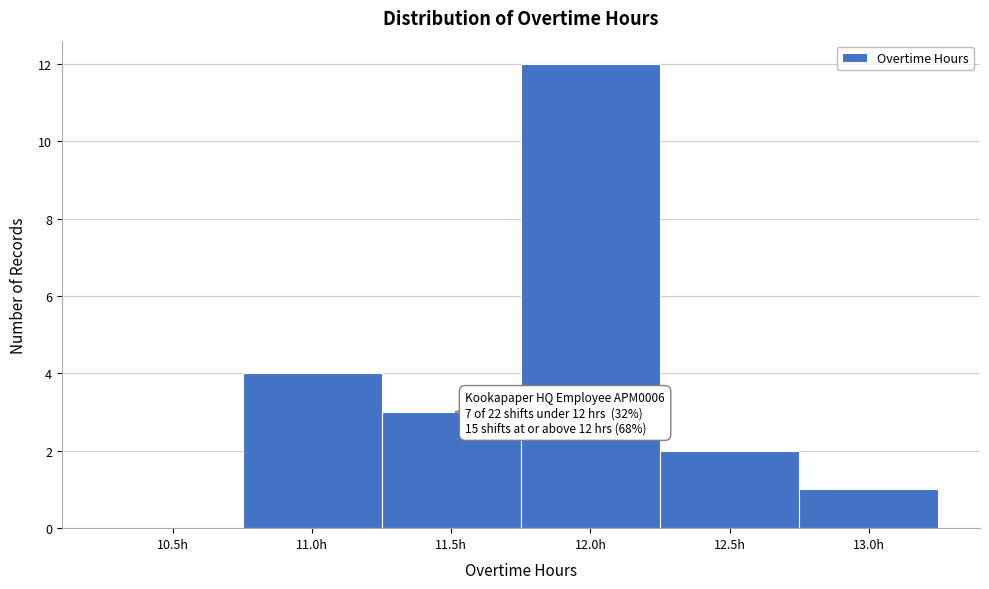

Reading right to left, list all the values displayed in this chart.

13.0h=1	12.5h=2	12.0h=12	11.5h=3	11.0h=4	10.5h=0